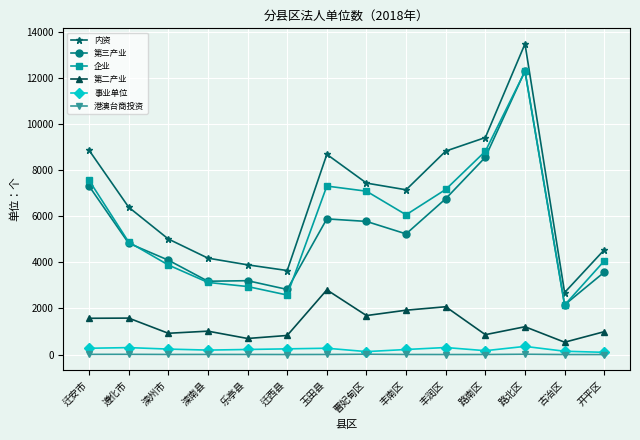

What position from the right is 路北区?

3